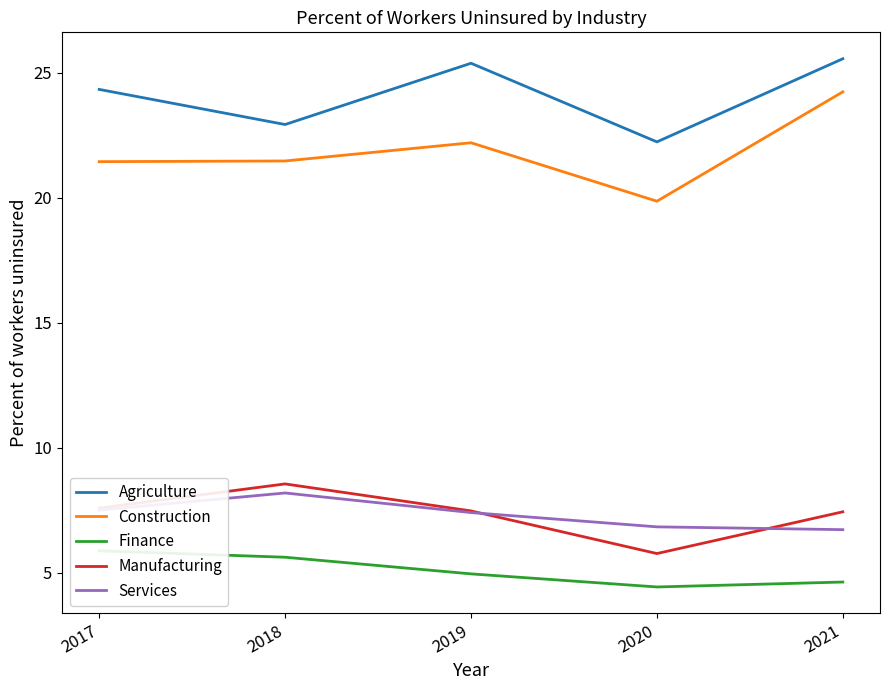

Reading right to left, what are all the values shown in this chart?

Agriculture: 2017=24.3	2018=22.9	2019=25.4	2020=22.2	2021=25.6
Construction: 2017=21.4	2018=21.5	2019=22.2	2020=19.9	2021=24.2
Finance: 2017=5.9	2018=5.6	2019=4.9	2020=4.4	2021=4.6
Manufacturing: 2017=7.6	2018=8.5	2019=7.5	2020=5.8	2021=7.4
Services: 2017=7.5	2018=8.2	2019=7.4	2020=6.8	2021=6.7